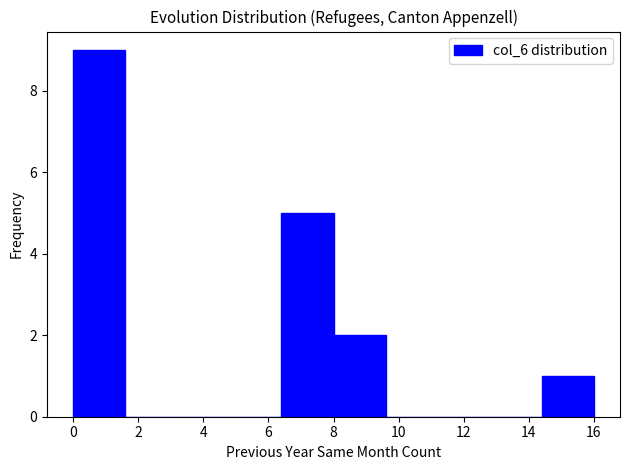

Reading left to right, transcribe this chart: for each bar, give the range it covers on the x-axis and its height. The values are not printed on the chart, so give them approximately, as read against the axis.

0.0 to 1.6: 9
1.6 to 3.2: 0
3.2 to 4.8: 0
4.8 to 6.4: 0
6.4 to 8.0: 5
8.0 to 9.6: 2
9.6 to 11.2: 0
11.2 to 12.8: 0
12.8 to 14.4: 0
14.4 to 16.0: 1